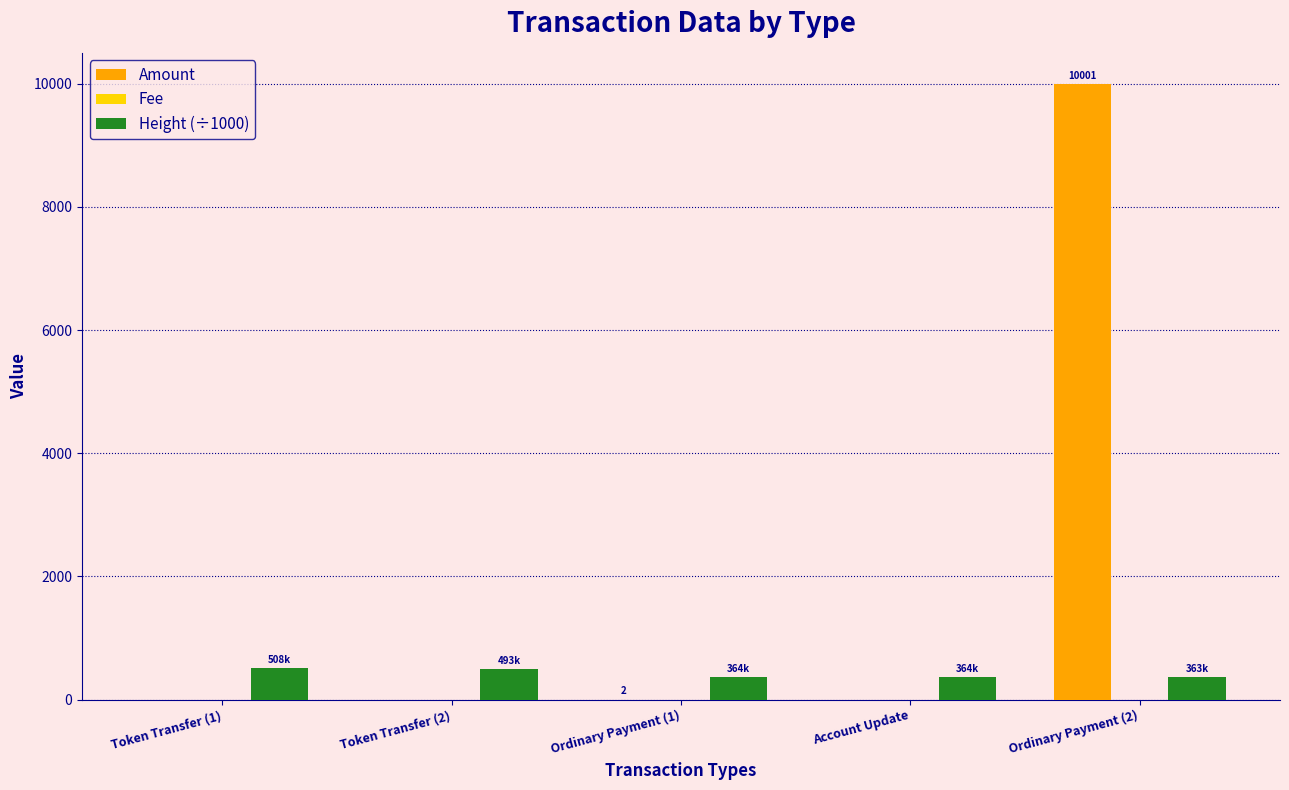

Which series changed the most between Token Transfer (2) and Ordinary Payment (2)?

Amount